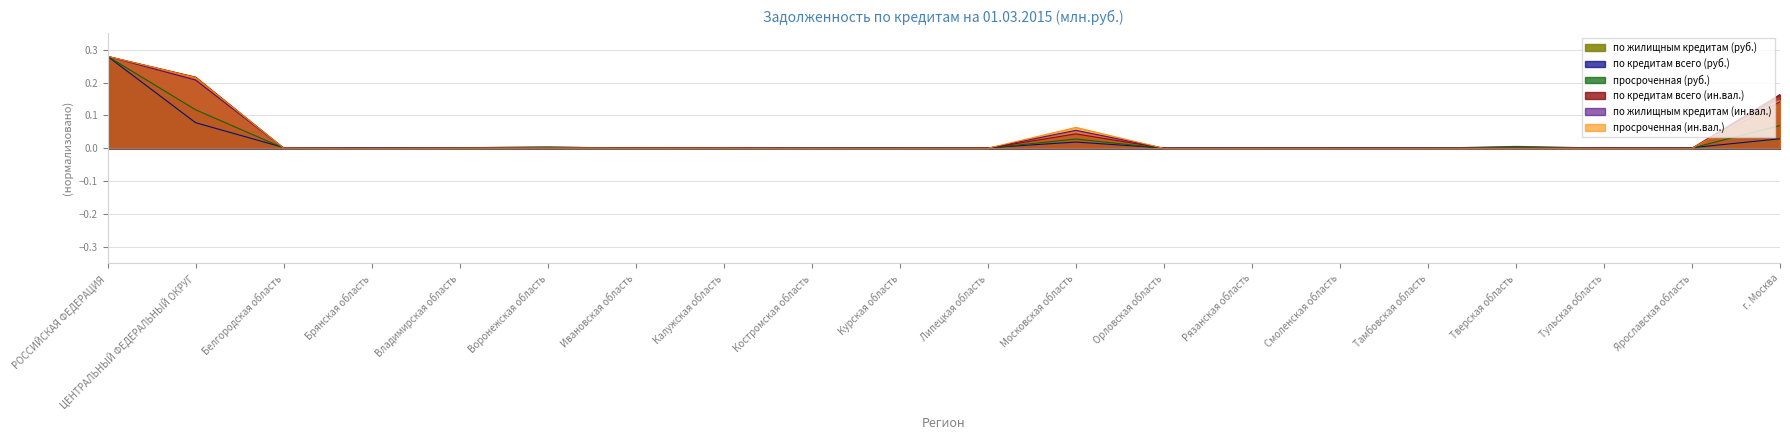

Where is просроченная (руб.) nearest to the value 0?

Орловская область